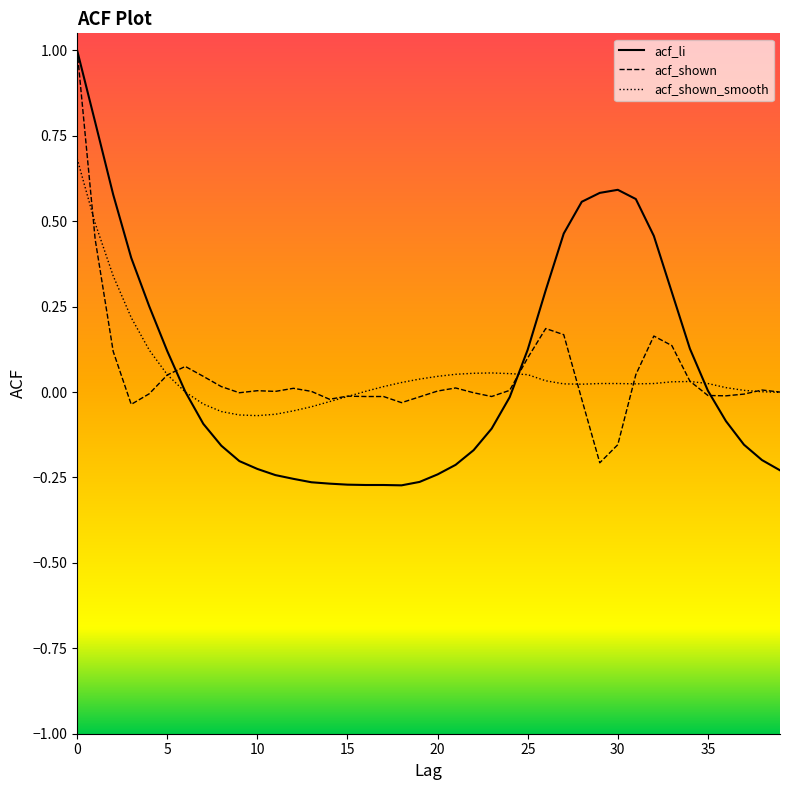

True or false: acf_shown_smooth and acf_li cross at least once.

True